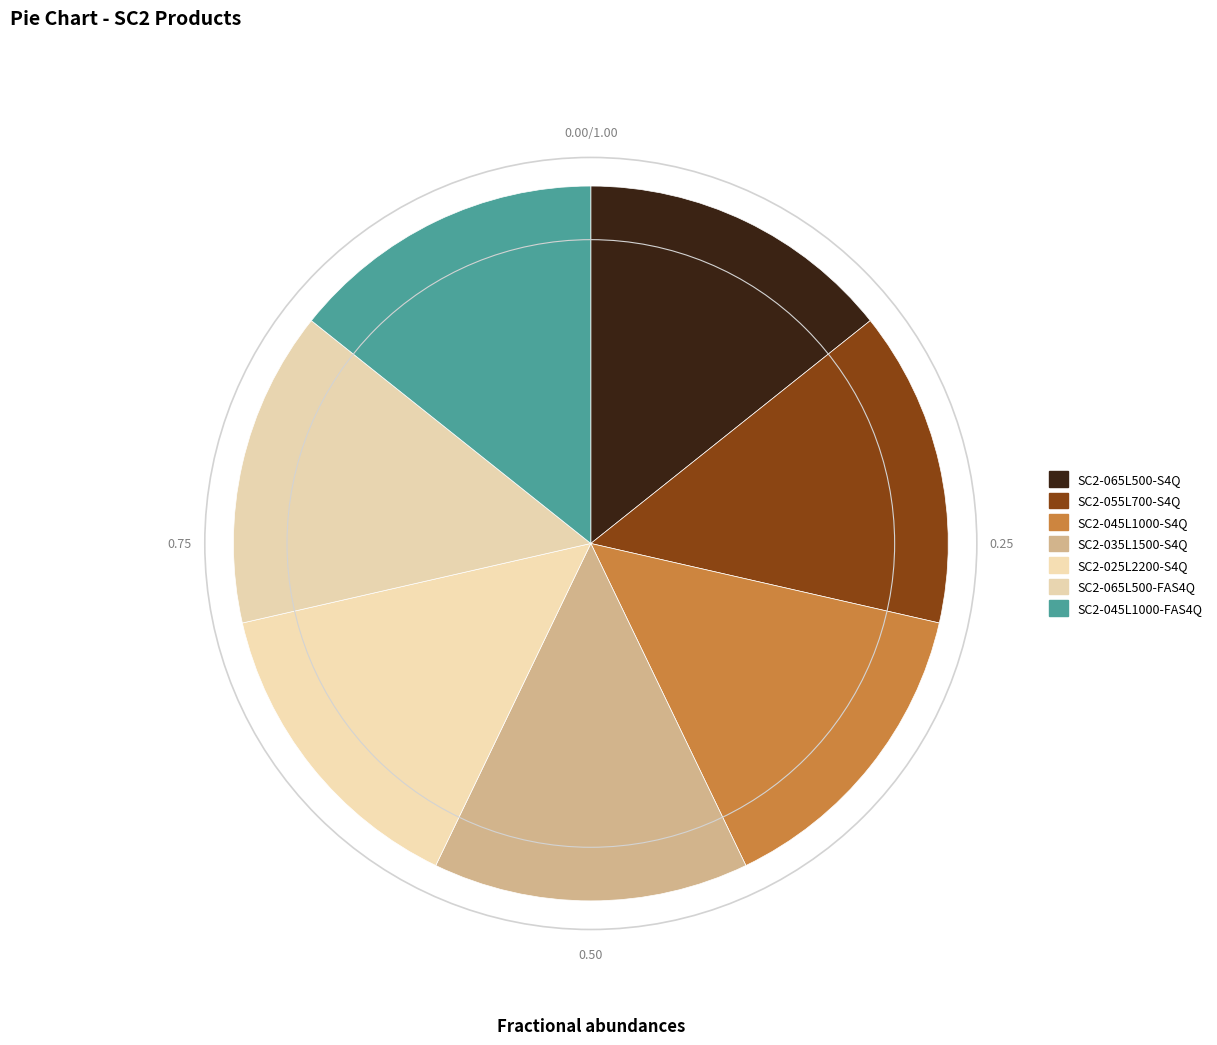

Count the number of slices in the pie.

7